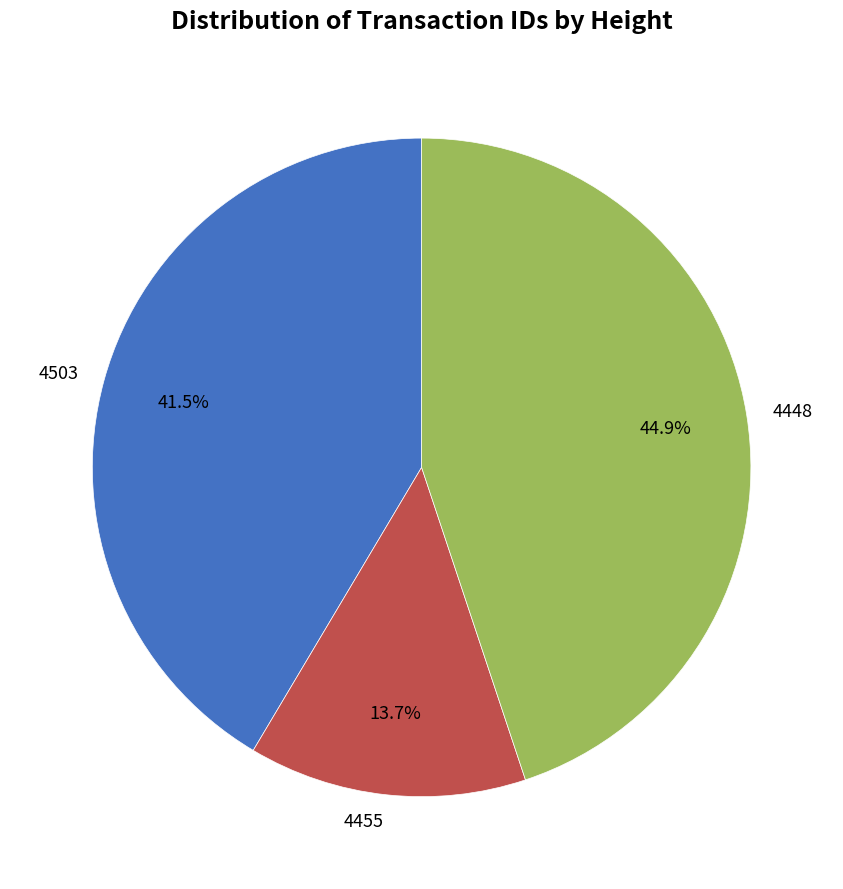

What portion of the pie excludes 4455?

86.3%